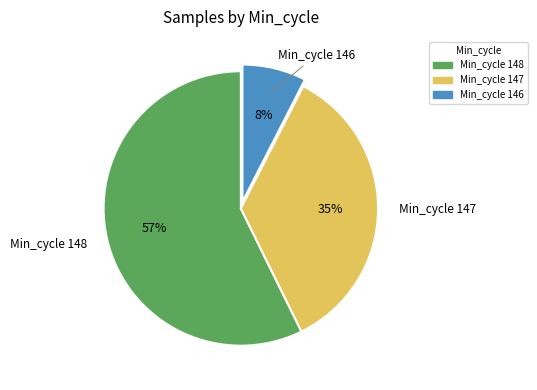

To the nearest percent, what is the average slice percentage?

33%